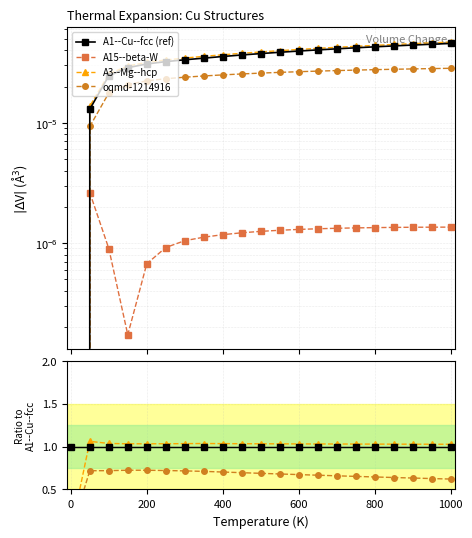

What is the value of the A3--Mg--hcp point at the 20th from the left?

1.0